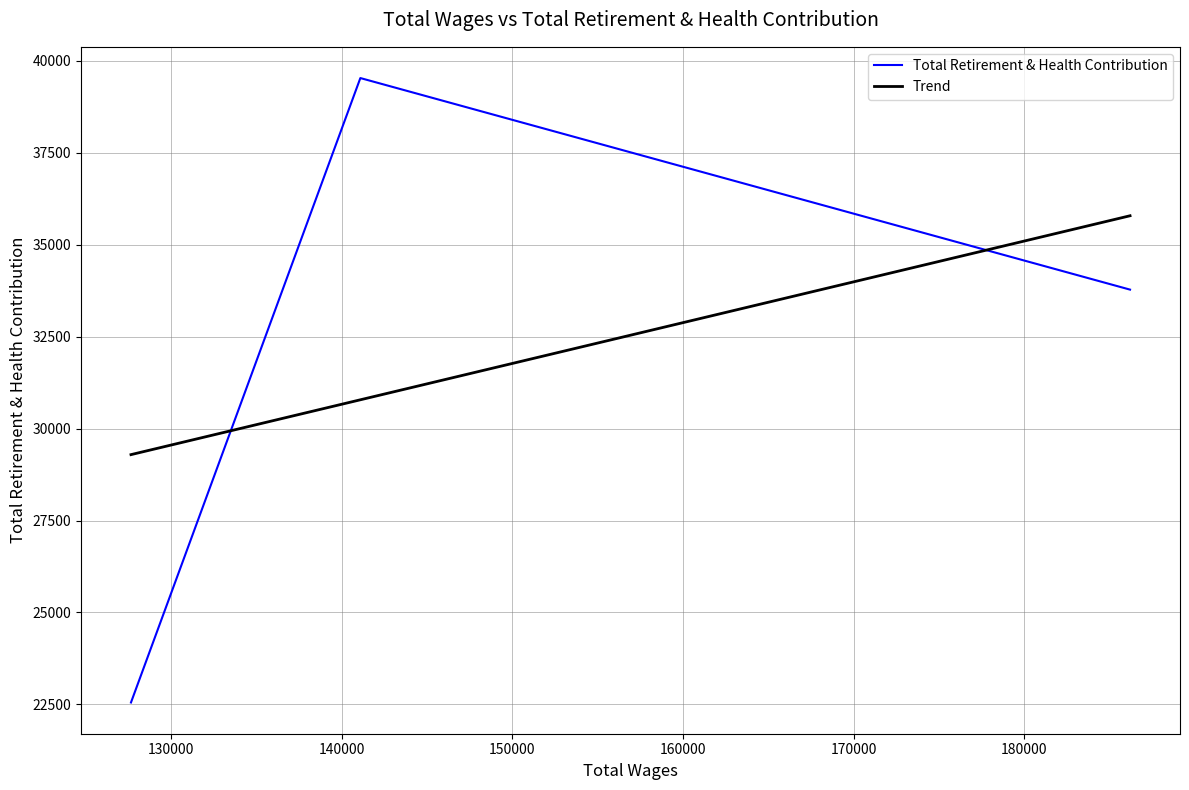

Does the chart have visible grid lines?

Yes